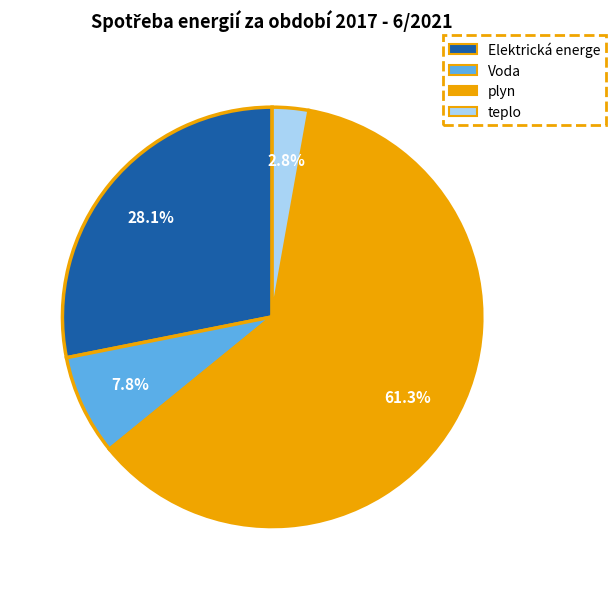

How many slices are in this pie chart?

4